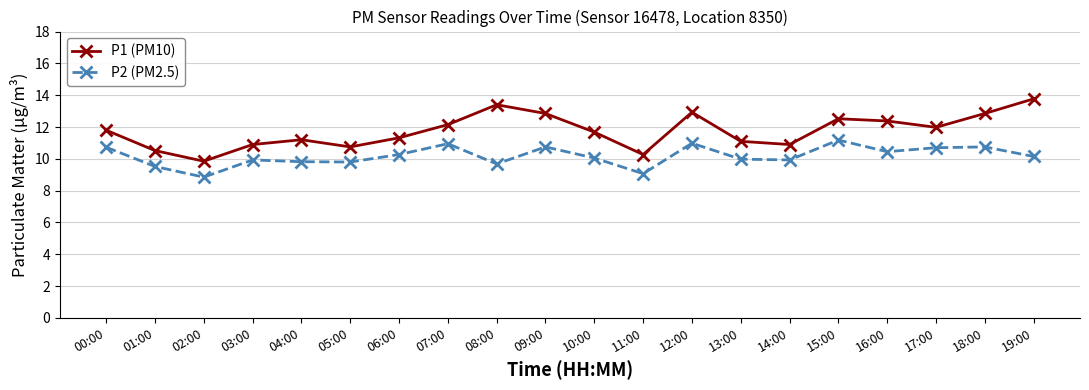

At which category does the chart reach its peak across all series?

19:00